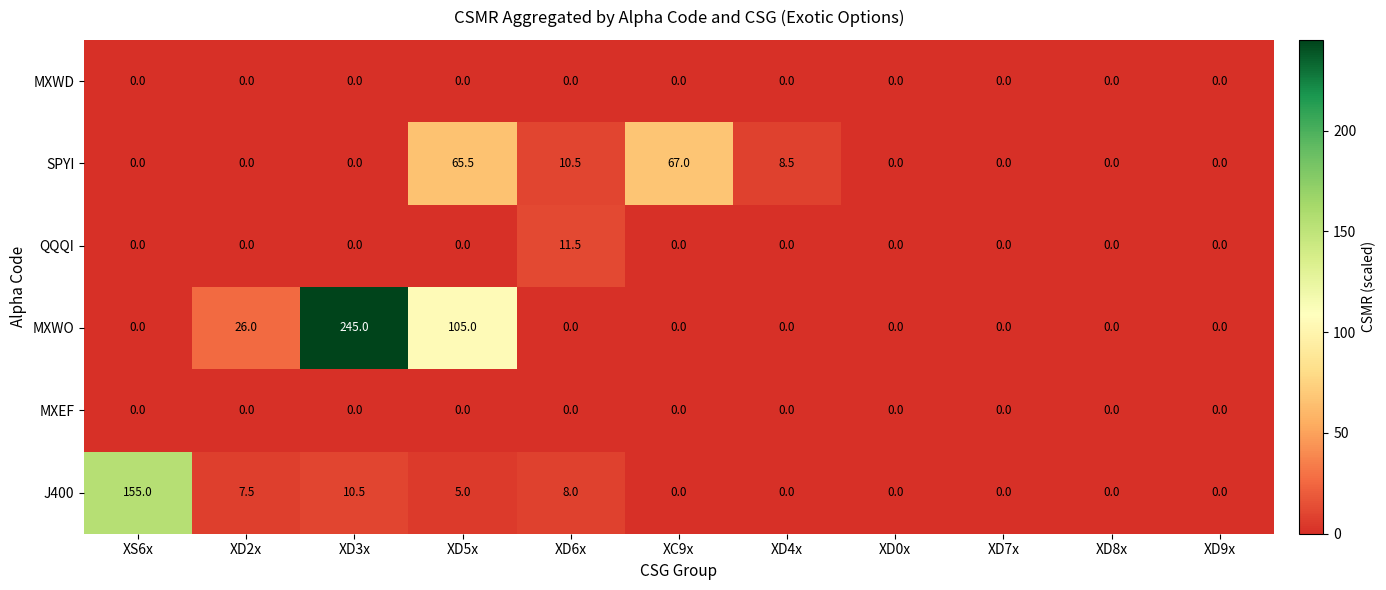

What is the difference between the highest and lowest values at XC9x?

67.0